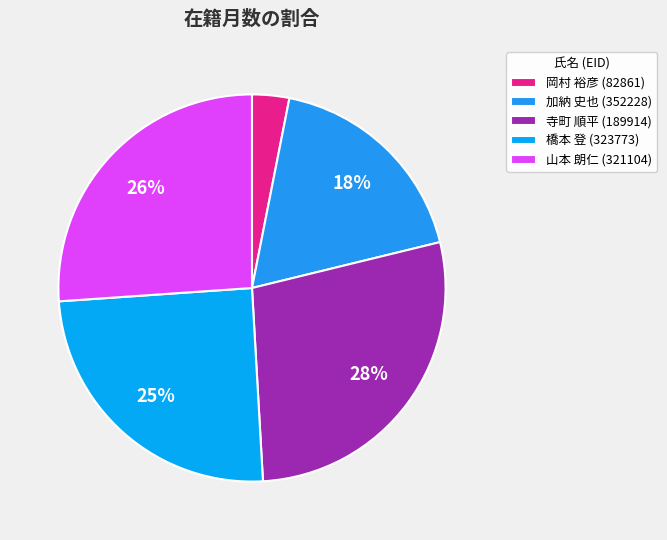

Which category has the smallest portion of the pie?

岡村 裕彦 (82861)